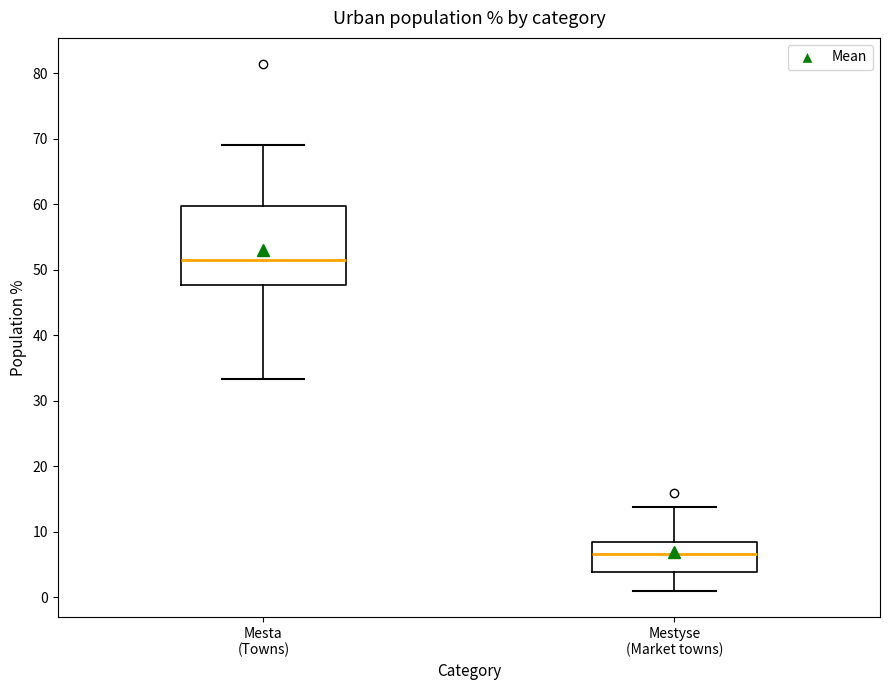

Reading left to right, read every box against the y-axis: the position of its median line, the range the box covers, and the ends of its whiskers. The values are not printed on the chart, so give them approximately, as read against the axis.

Mesta (Towns): median 52, box 48 to 60, whiskers 33 to 69
Mestyse (Market towns): median 7, box 4 to 8, whiskers 1 to 14